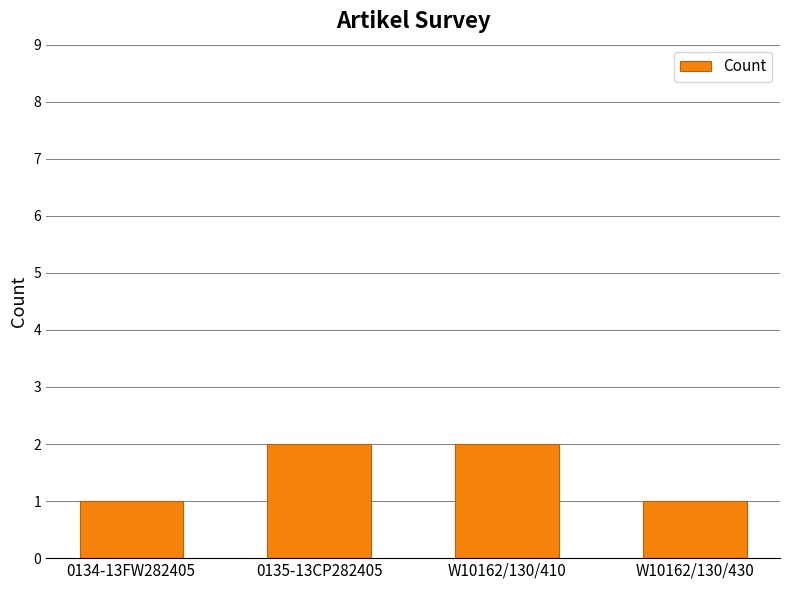

Between W10162/130/430 and W10162/130/410, which is larger?

W10162/130/410